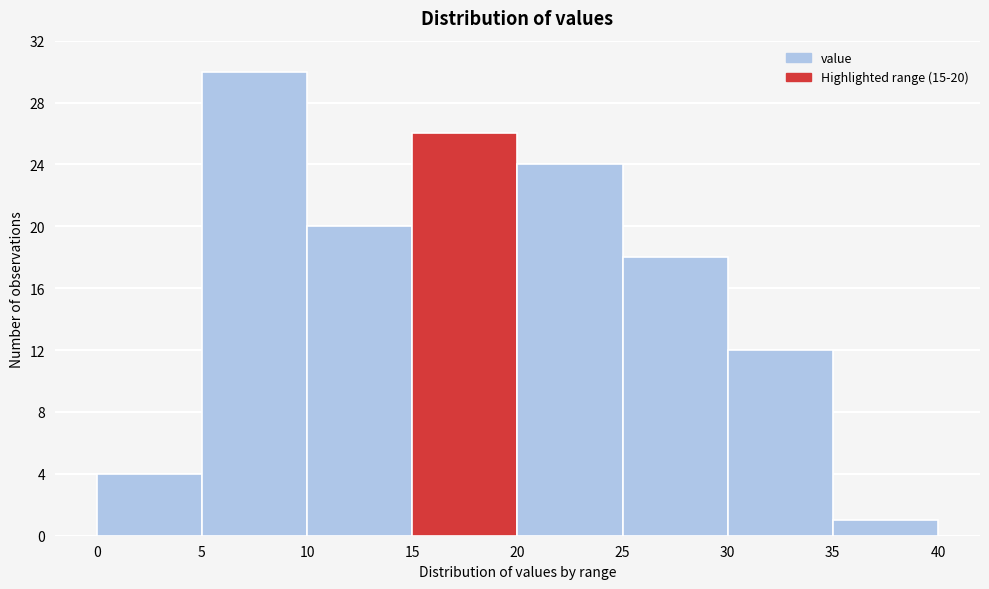

Over which range of the x-axis is the bar tallest?

5 to 10